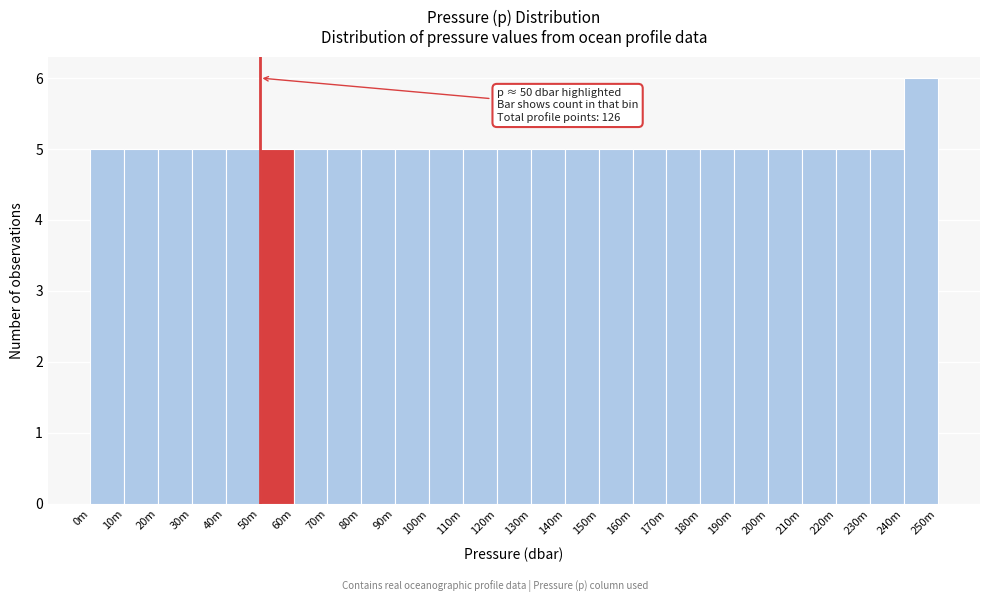

Reading left to right, list all the values displayed in this chart.

5	5	5	5	5	5	5	5	5	5	5	5	5	5	5	5	5	5	5	5	5	5	5	5	6